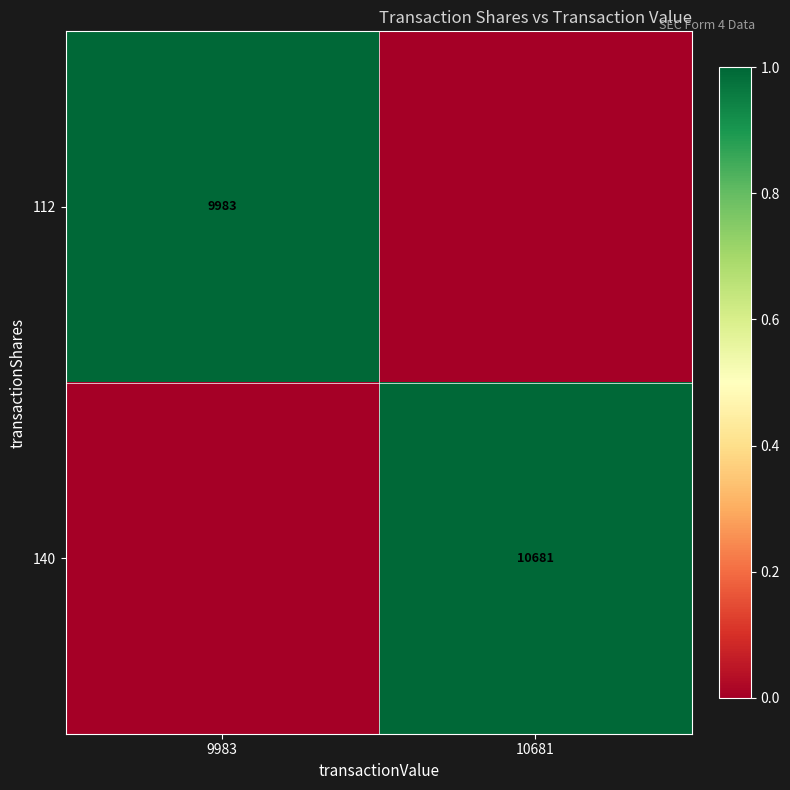

Is the value of 112 at 9983 greater than the value of 140 at 10681?

No